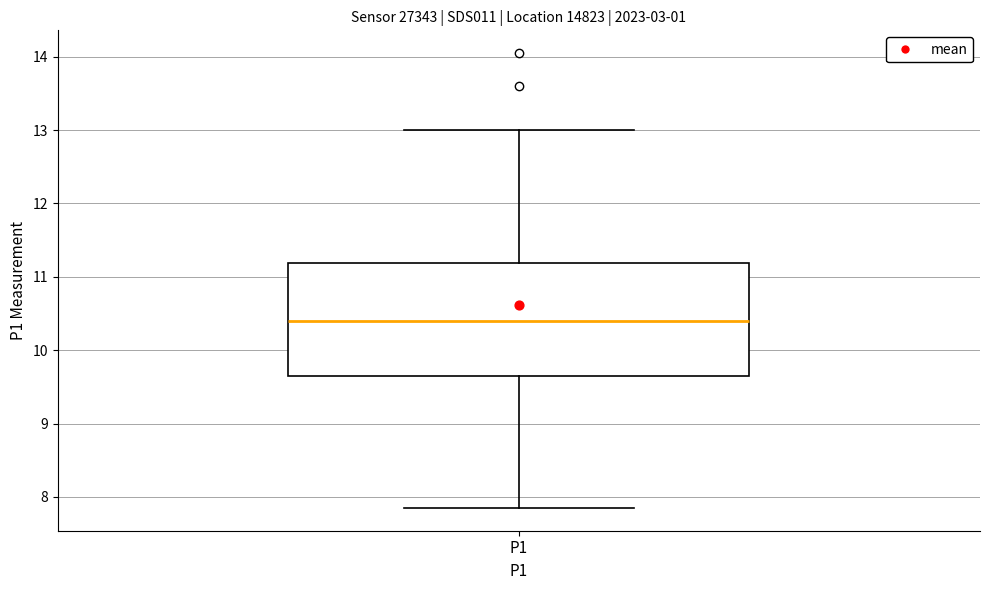

Transcribe this box plot: give where the median line is, the range the box spans, and where the two whiskers end, as read against the y-axis. The values are not printed on the chart, so give them approximately, as read against the axis.

median 10.4, box 9.7 to 11.2, whiskers 7.9 to 13.0